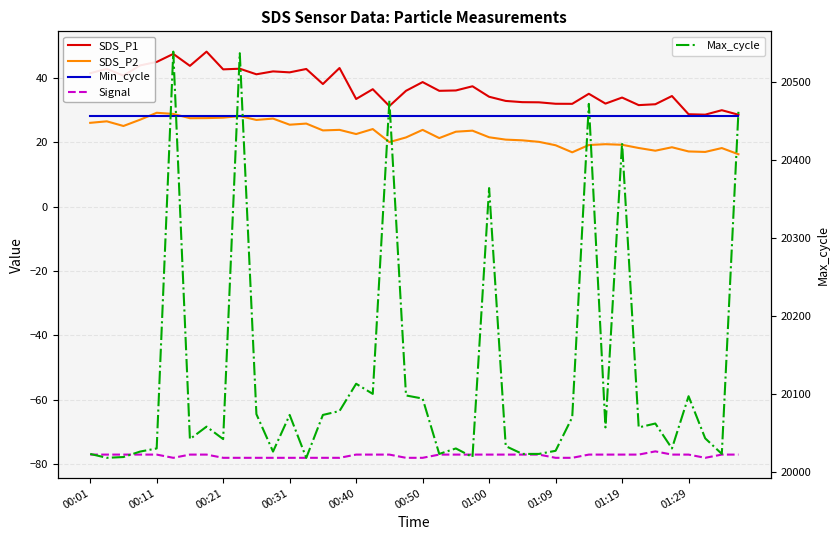

True or false: Max_cycle has a value of 31424.4 at 23.

False